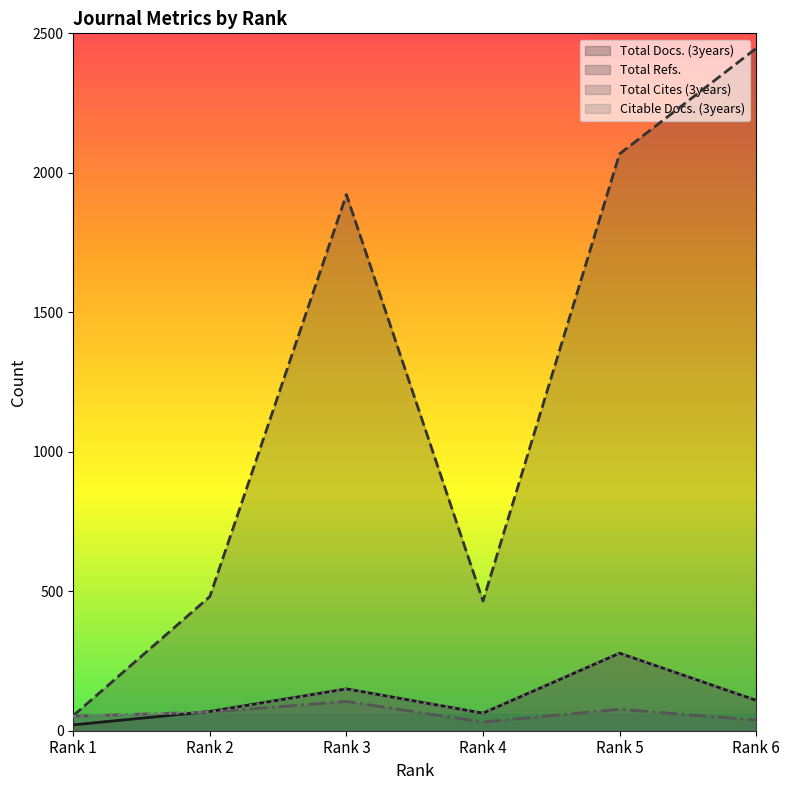

Between Rank 3 and Rank 6, which series saw the biggest shift?

Total Refs.